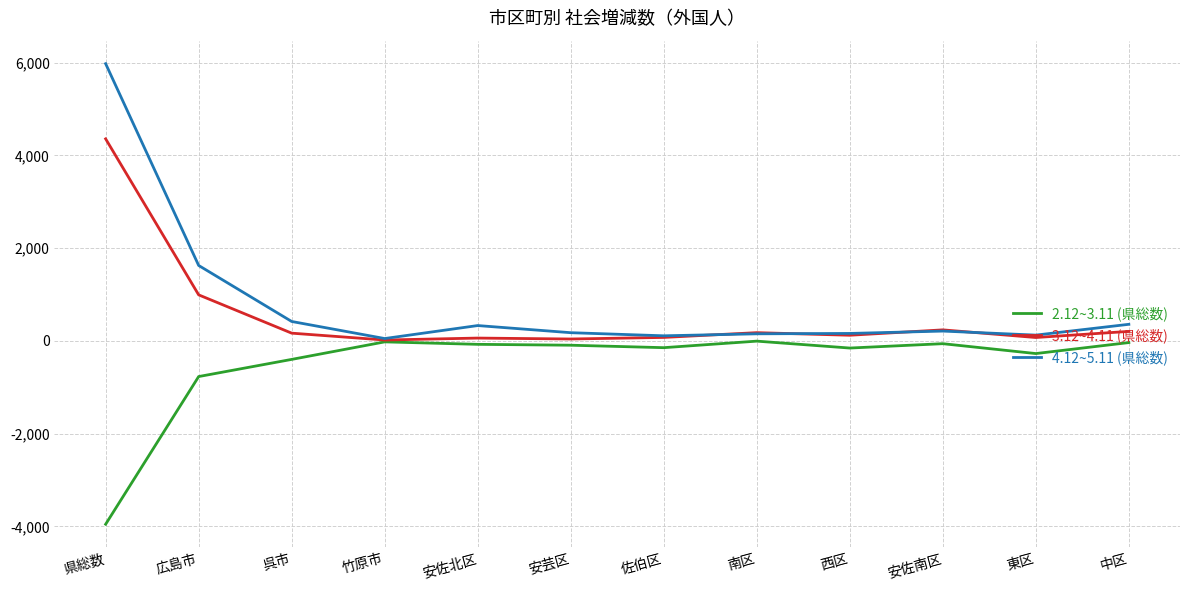

Is the value of 2.12~3.11 (県総数) at 東区 greater than the value of 3.12~4.11 (県総数) at 安佐北区?

No